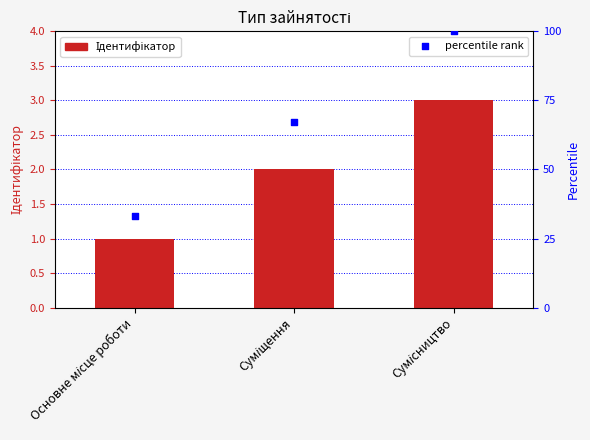

Which series contains the lowest Y value?

Ідентифікатор